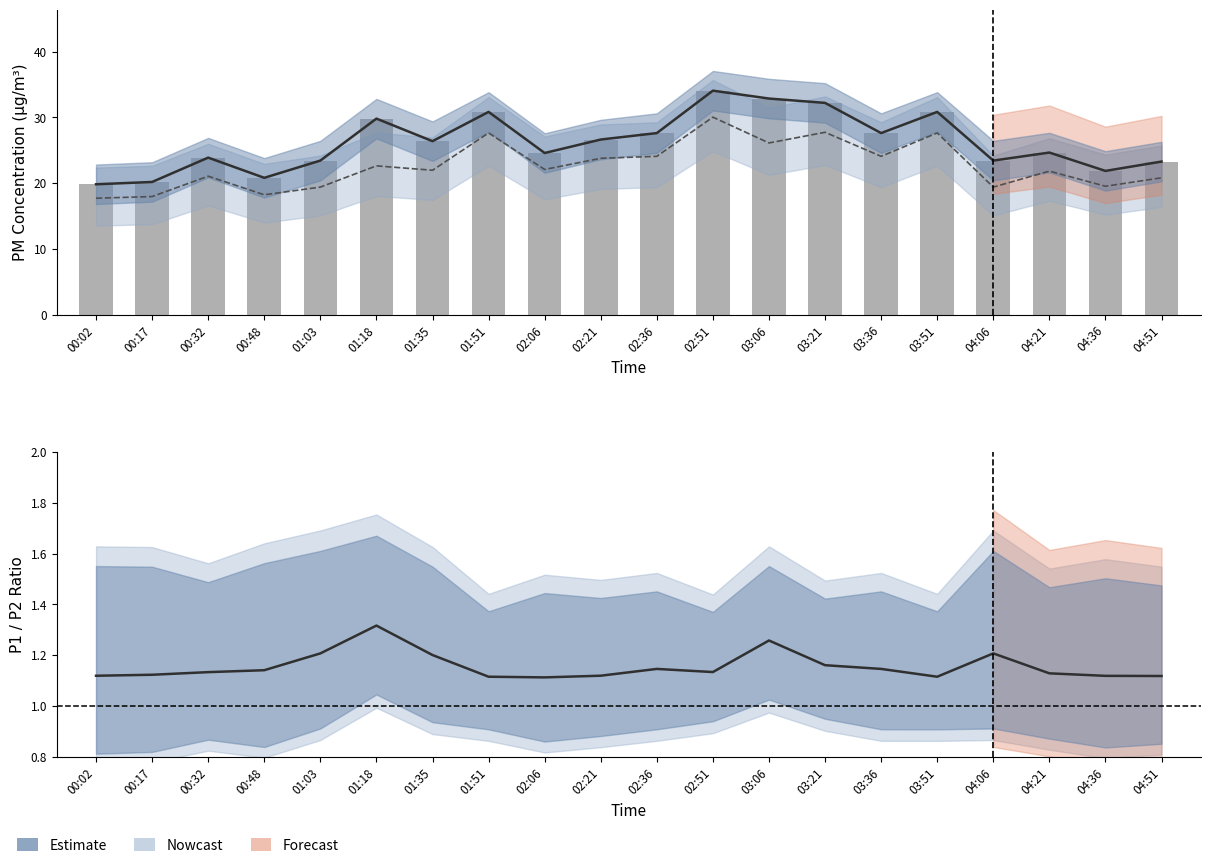

Where is P1 (Estimate) nearest to the value 26?

01:35